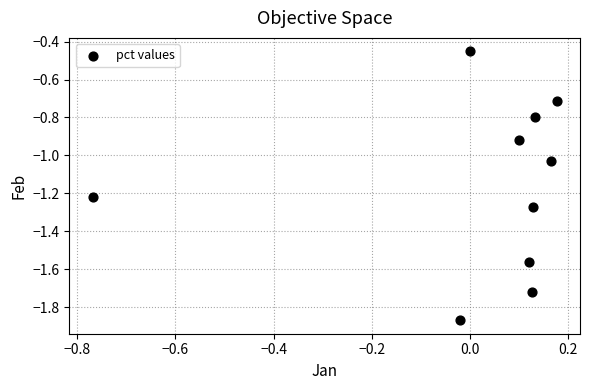

What is the range of X values (max minus min)?

0.9